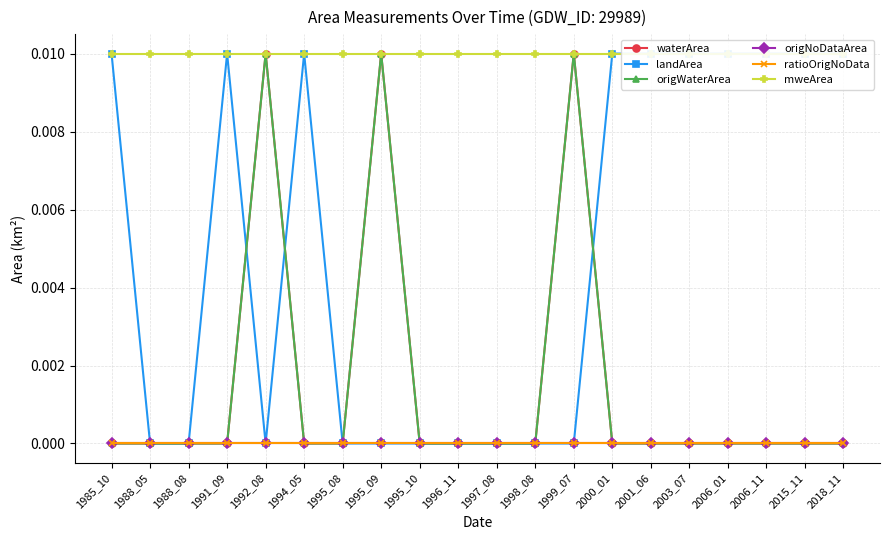

In landArea, how many points are higher than both neighbors (excluding endpoints)?

2